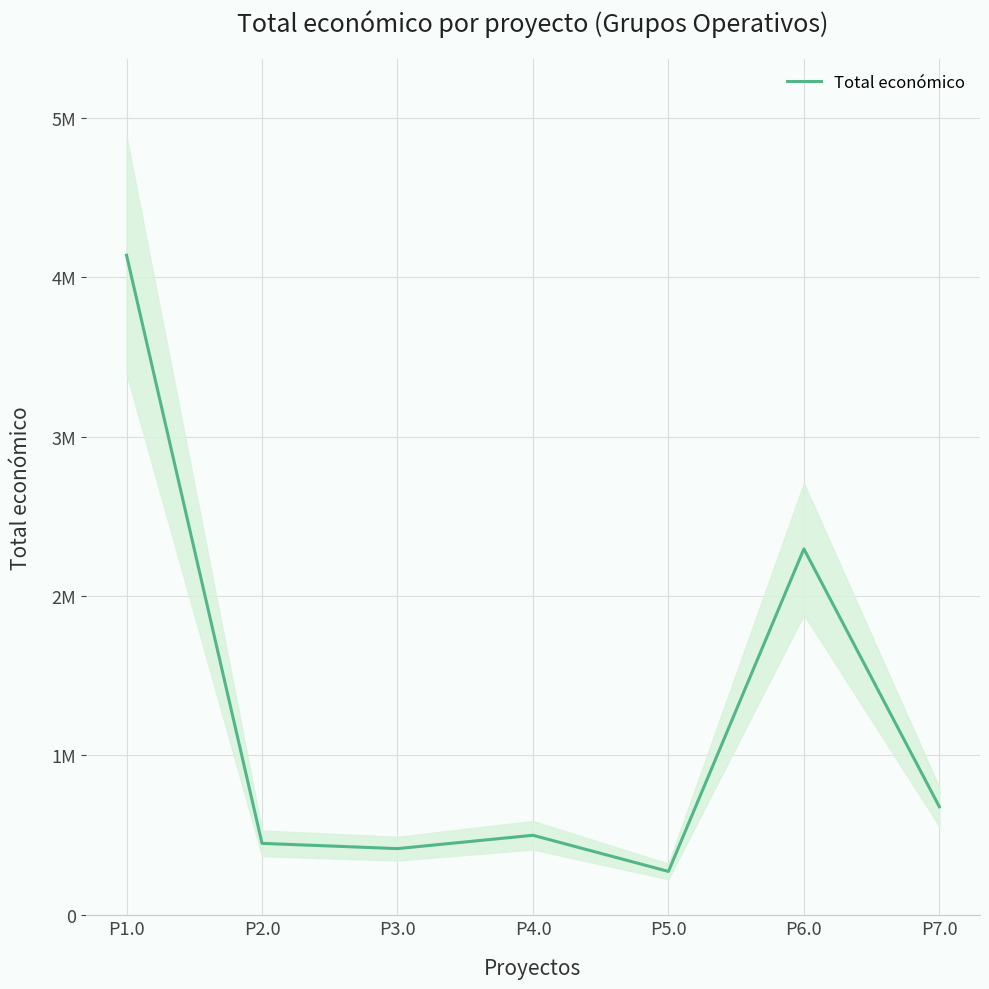

Rank the categories by value from highest to lowest.

P1.0, P6.0, P7.0, P4.0, P2.0, P3.0, P5.0